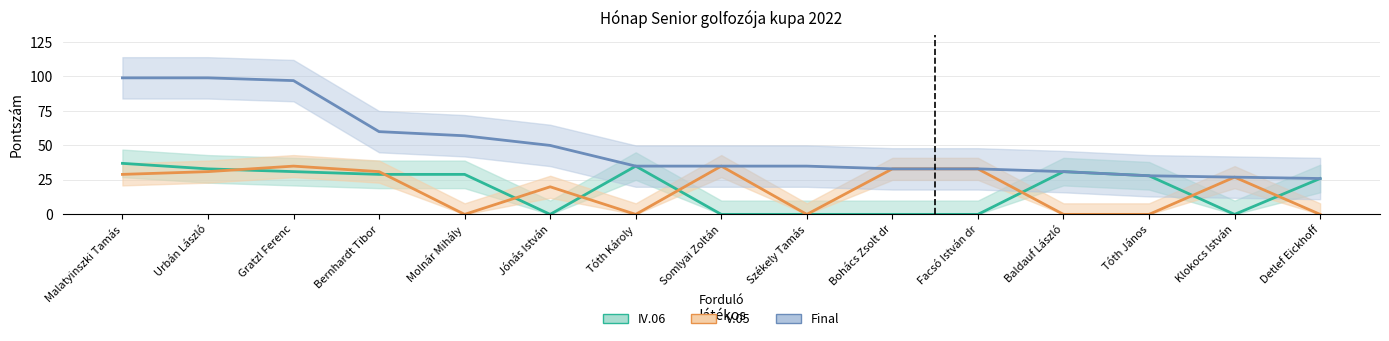

Between Bernhardt Tibor and Bohács Zsolt dr, which series saw the biggest shift?

IV.06